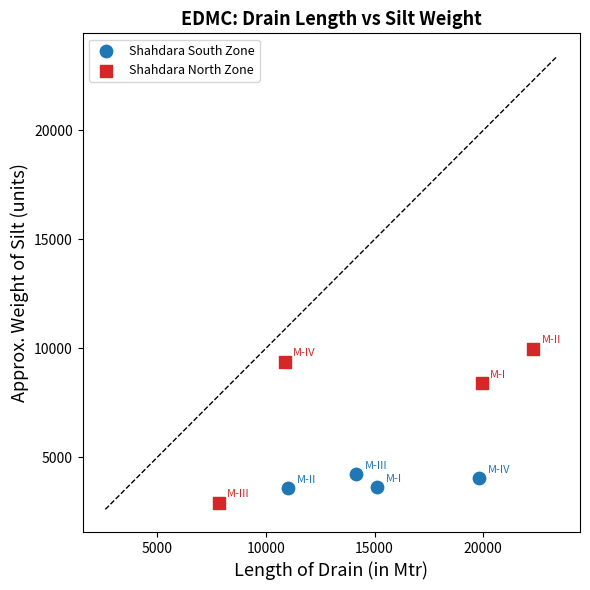

Which series reaches the maximum Y coordinate?

Shahdara North Zone